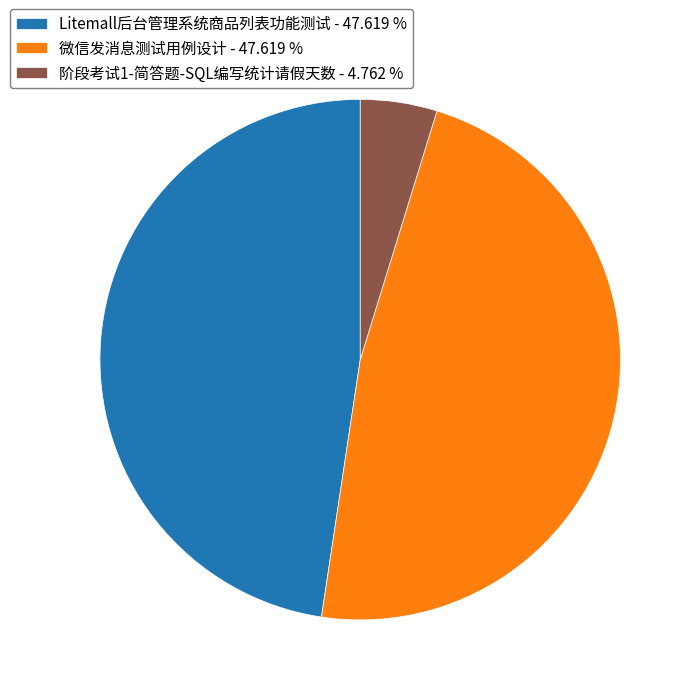

Is it true that Litemall后台管理系统商品列表功能测试 is 48% of the pie?

True